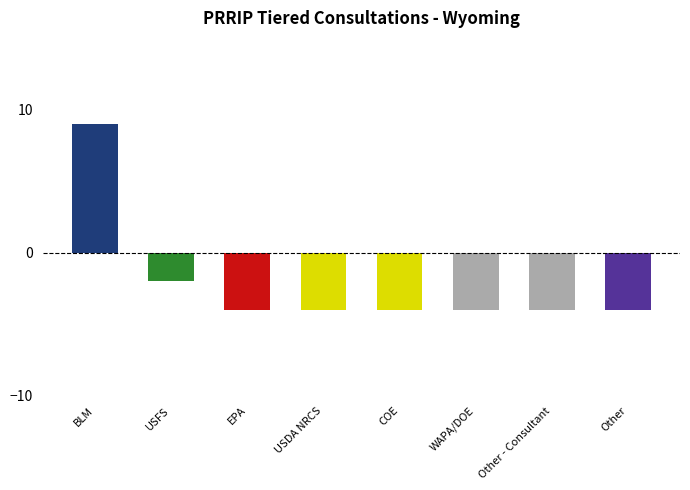

Reading left to right, transcribe all the data shown in this chart.

Count (baseline adjusted): BLM=9	USFS=-2	EPA=-4	USDA NRCS=-4	COE=-4	WAPA/DOE=-4	Other - Consultant=-4	Other=-4
Consultations per Agency: BLM=9	USFS=-2	EPA=-4	USDA NRCS=-4	COE=-4	WAPA/DOE=-4	Other - Consultant=-4	Other=-4